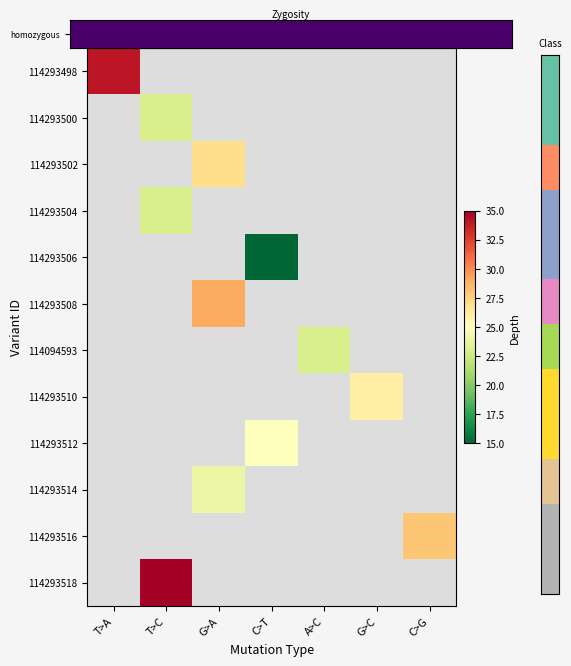

Which label corresponds to the largest value in the chart?

T>C